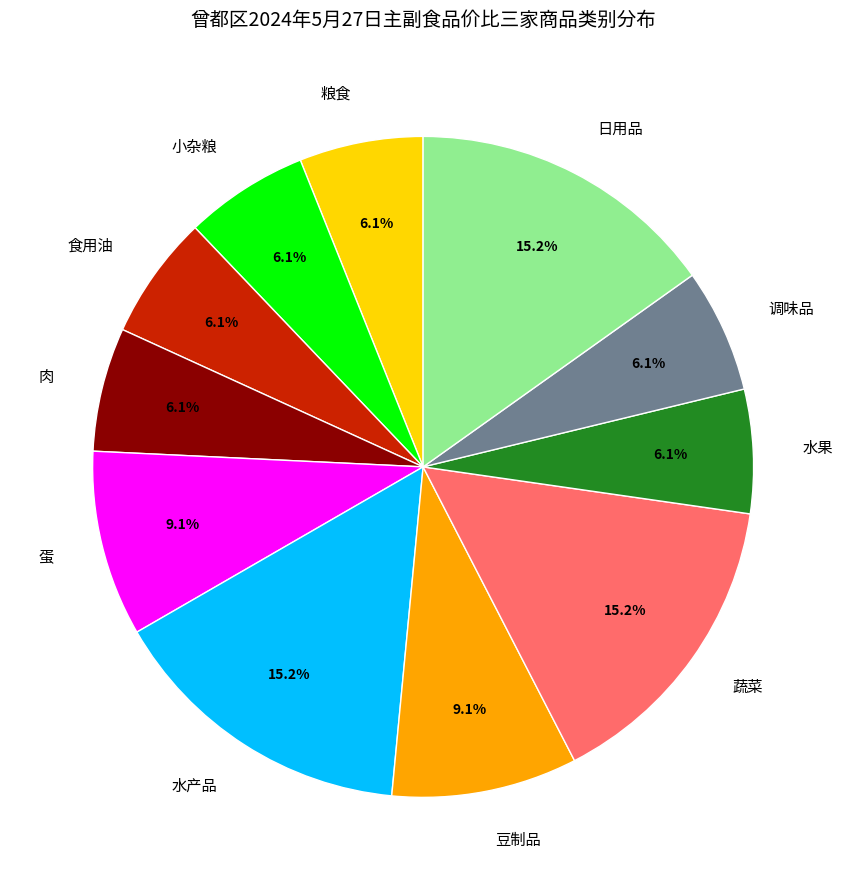

Combined, do 食用油 and 小杂粮 account for over 50%?

No